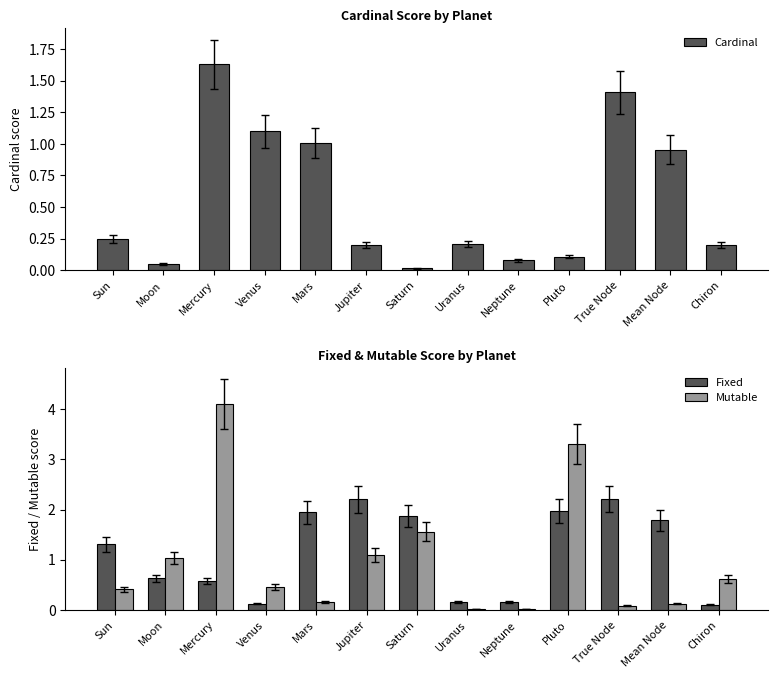

What is the value of the Cardinal bar at the 2nd from the left?

0.1